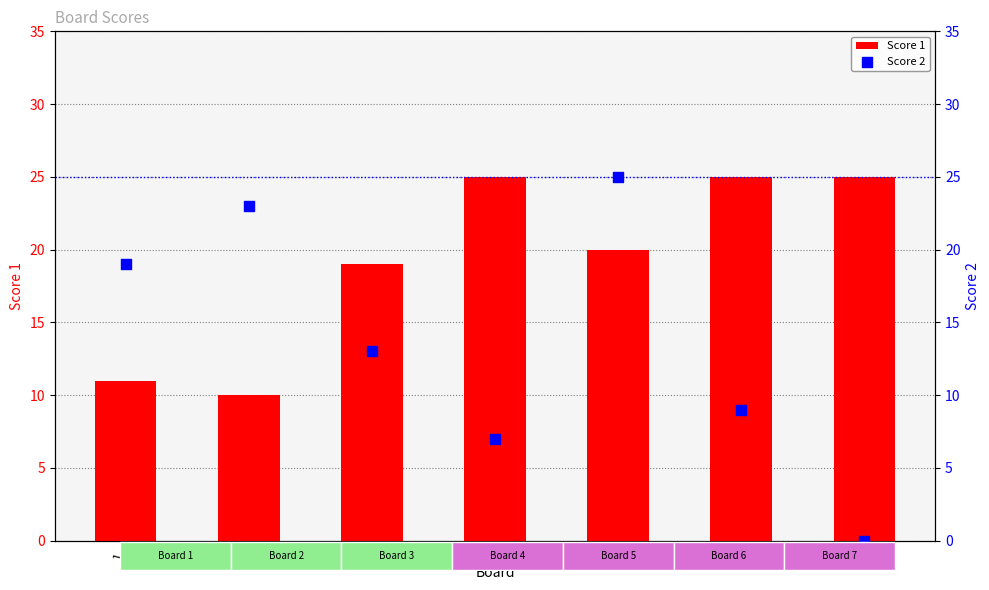

What are all the series names shown in the legend?

Score 1, Score 2